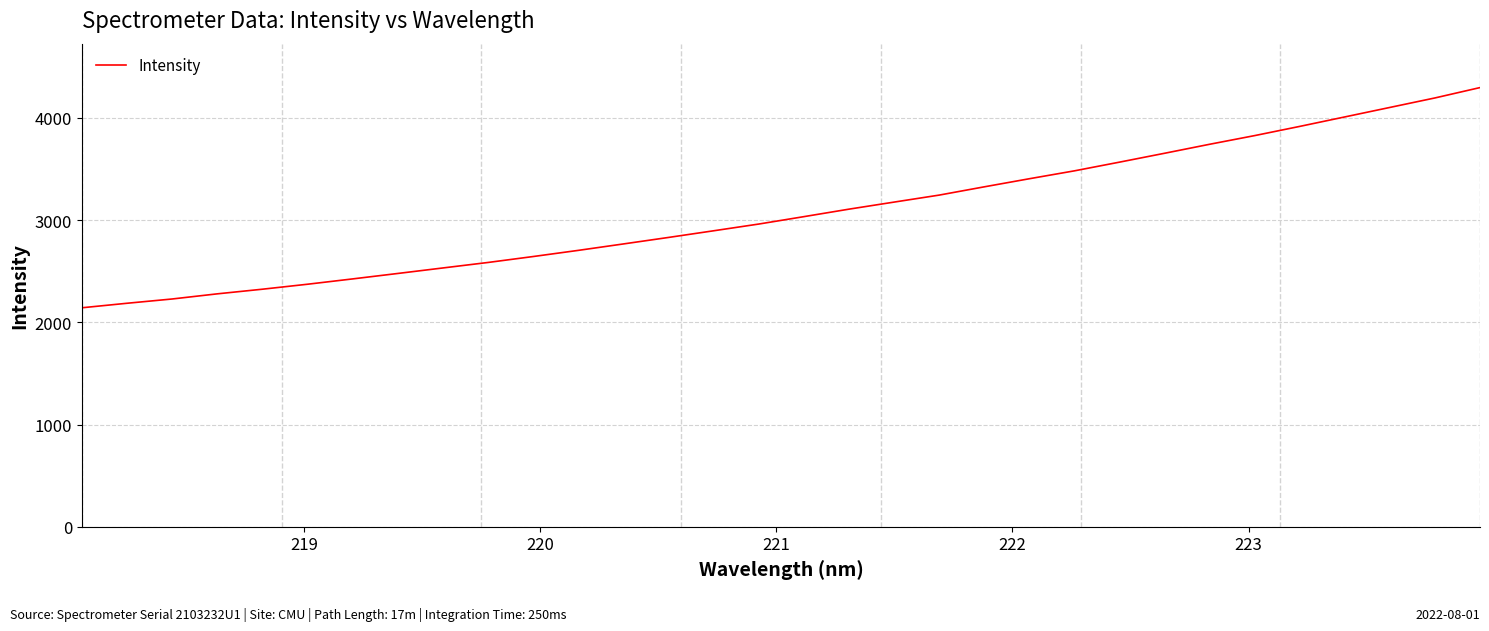

Does the chart have visible grid lines?

Yes